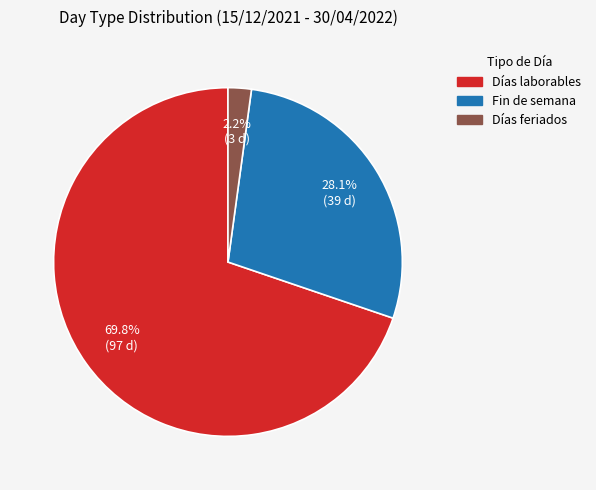

How many slices are in this pie chart?

3